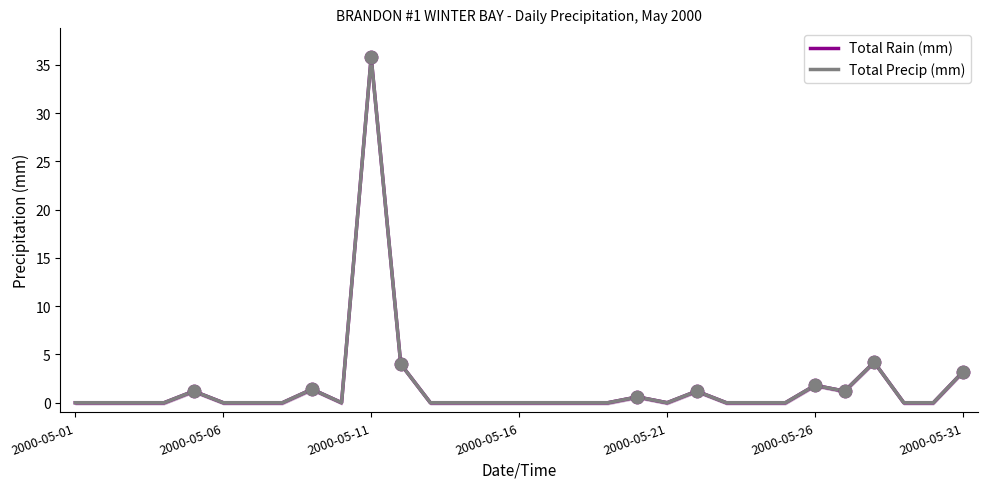

Is the value of Total Precip (mm) at 21 greater than the value of Total Rain (mm) at 9?

Yes